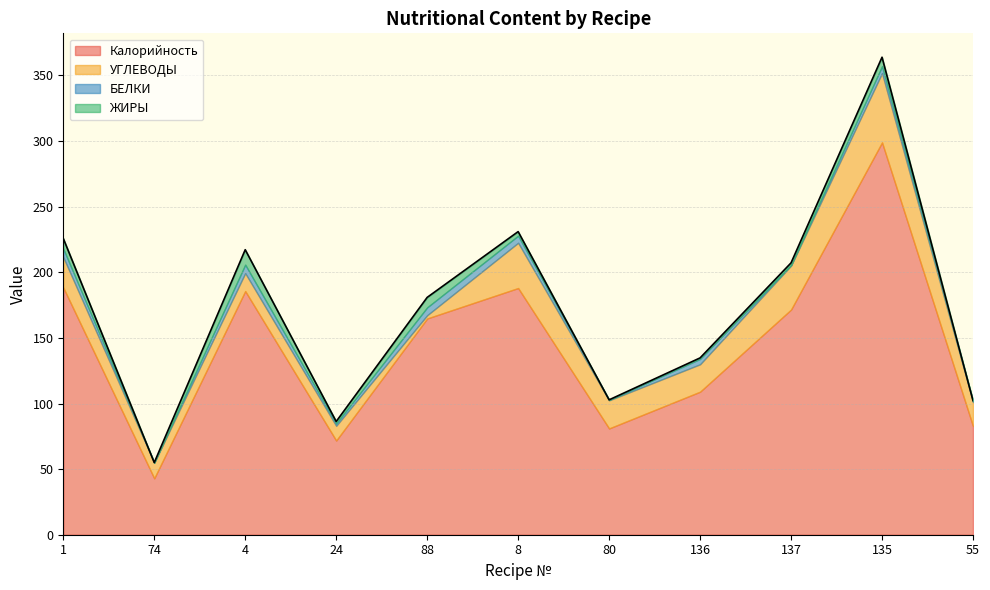

Which has a higher value, 55 or 135?

135